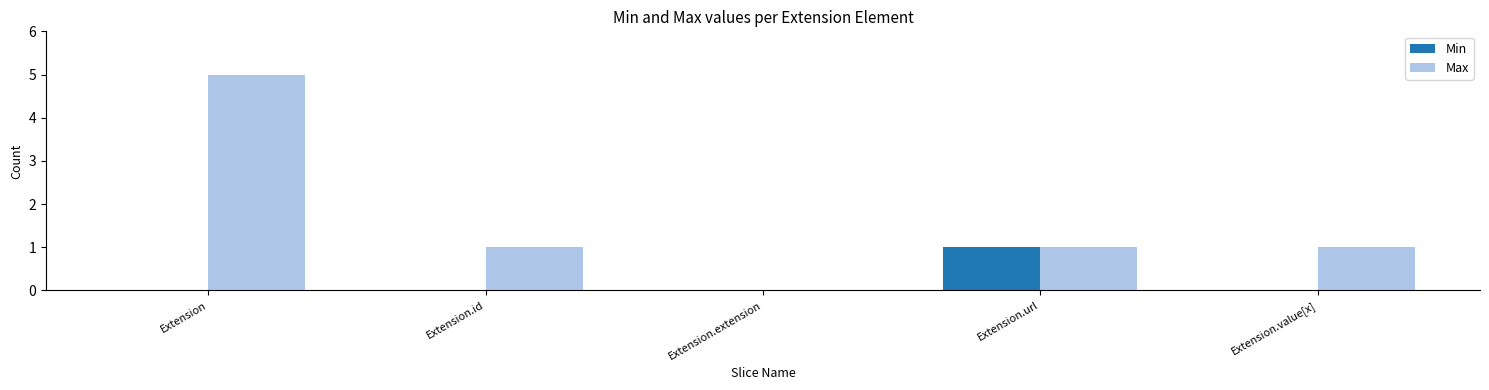

What is the spread (max minus min) of values at Extension?

5